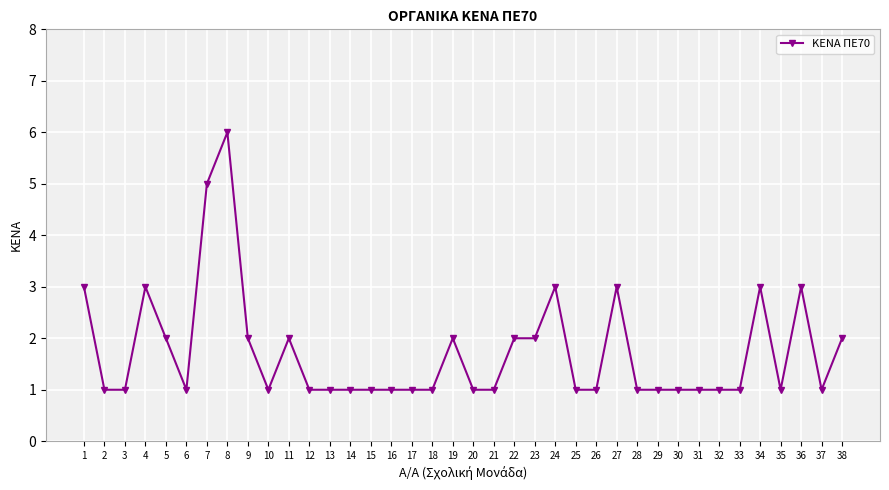

What is the sum of the values at 31 and 5?

3